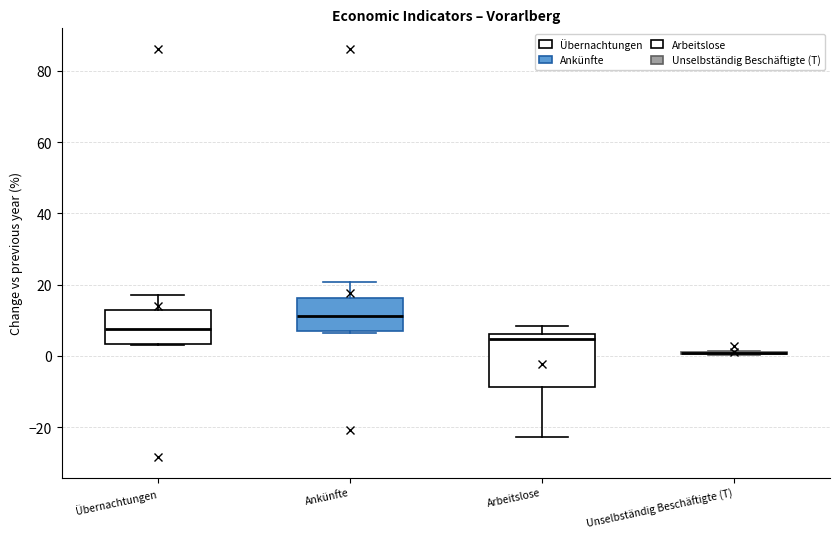

Reading left to right, read every box against the y-axis: the position of its median line, the range the box covers, and the ends of its whiskers. The values are not printed on the chart, so give them approximately, as read against the axis.

Übernachtungen: median 8, box 4 to 12, whiskers 2 to 18
Ankünfte: median 12, box 6 to 16, whiskers 6 to 20
Arbeitslose: median 4, box -8 to 6, whiskers -22 to 8
Unselbständig Beschäftigte (T): box collapsed to a line at 0, whiskers 0 to 2